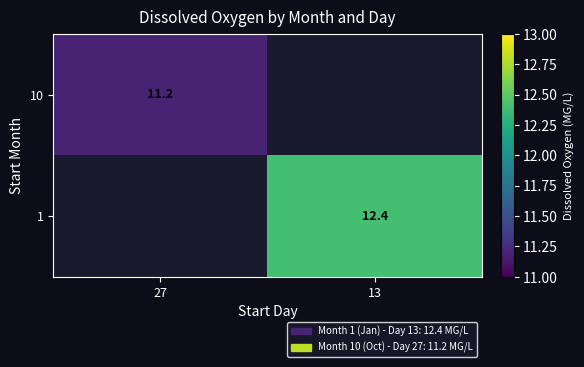

Which has a higher value, 27 or 13?

13